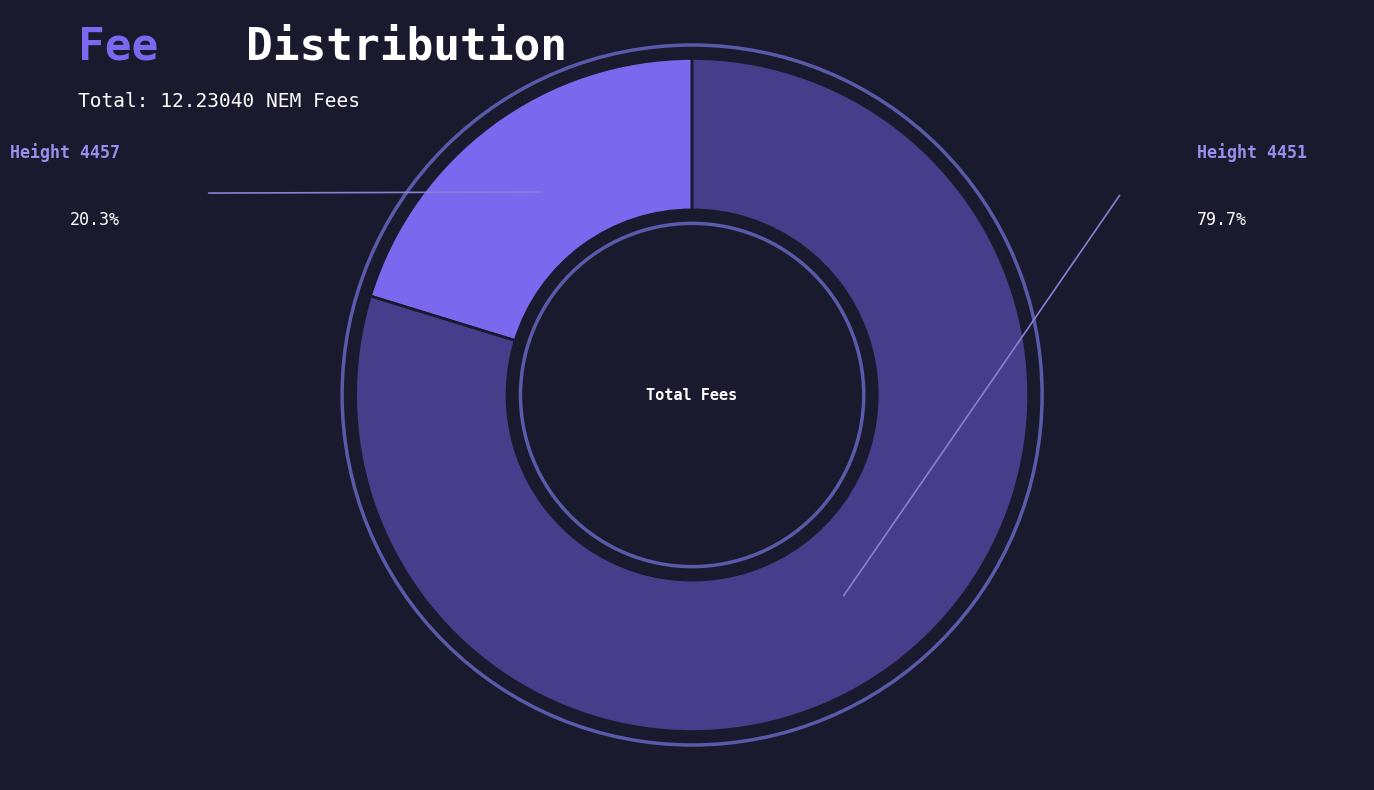

Does any single category account for the majority?

Yes